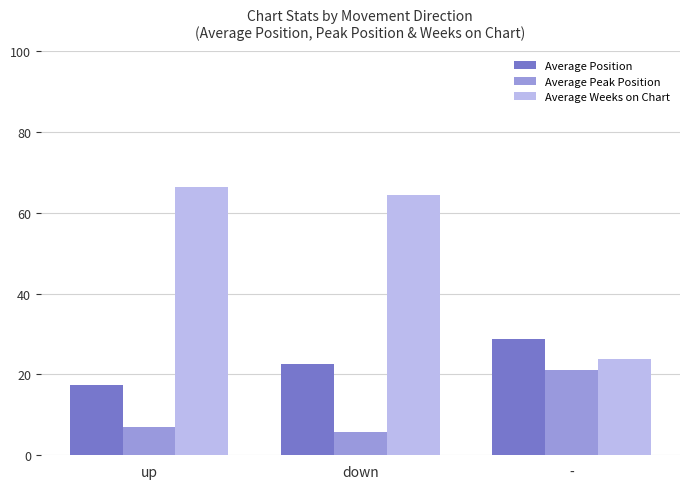

What is the label of the 3rd bar from the right?

up